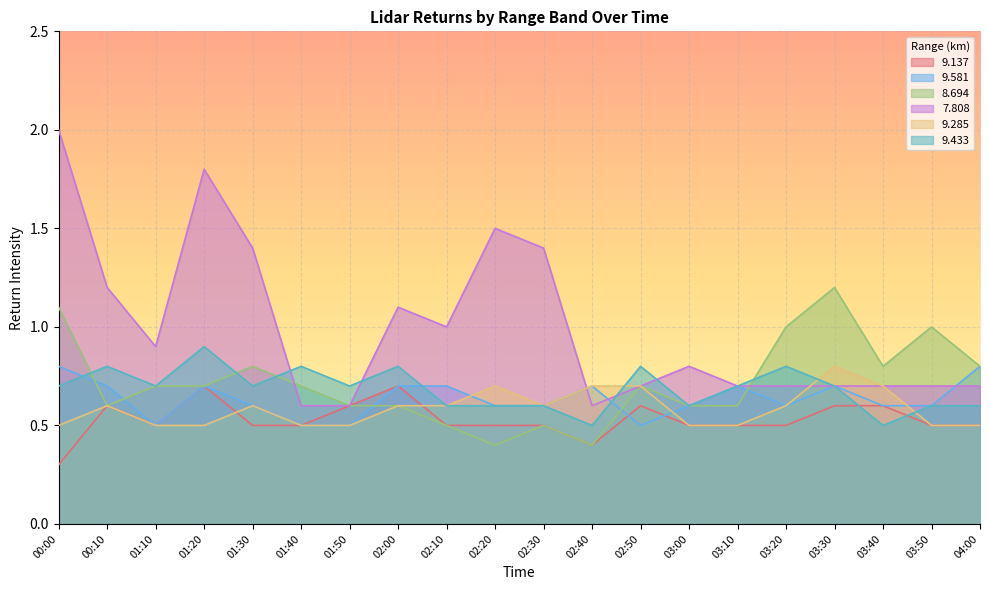

True or false: 9.137 has a value of 0.8 at 01:10.

False